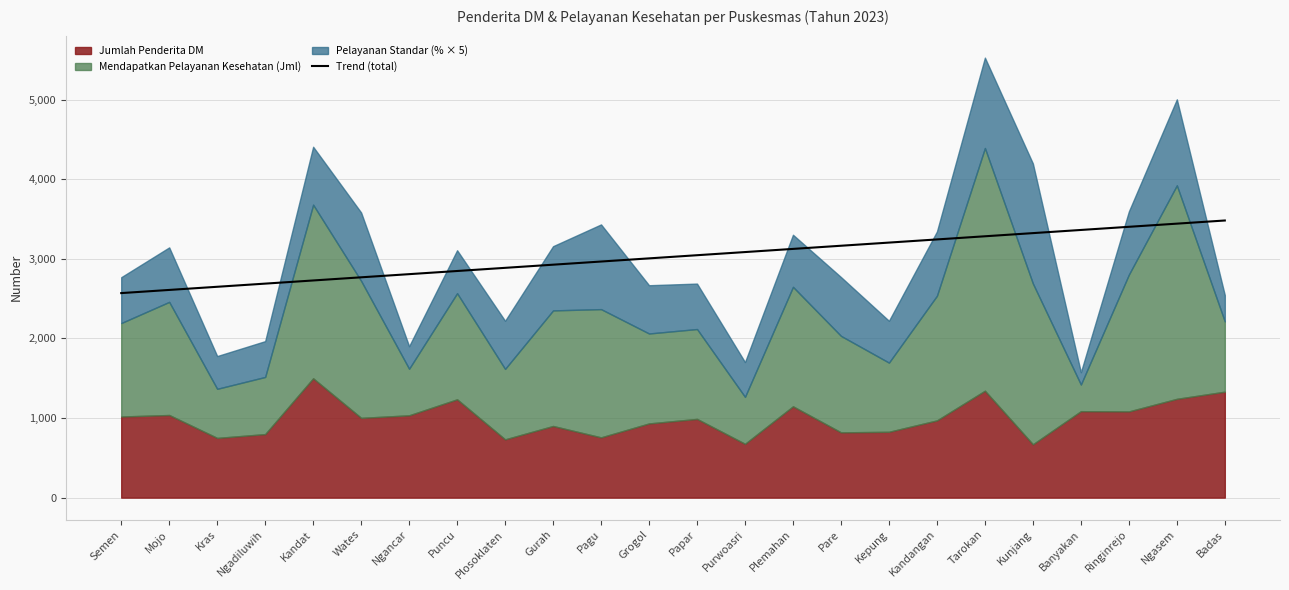

True or false: the data shows 3441.7 at Ngasem.

True